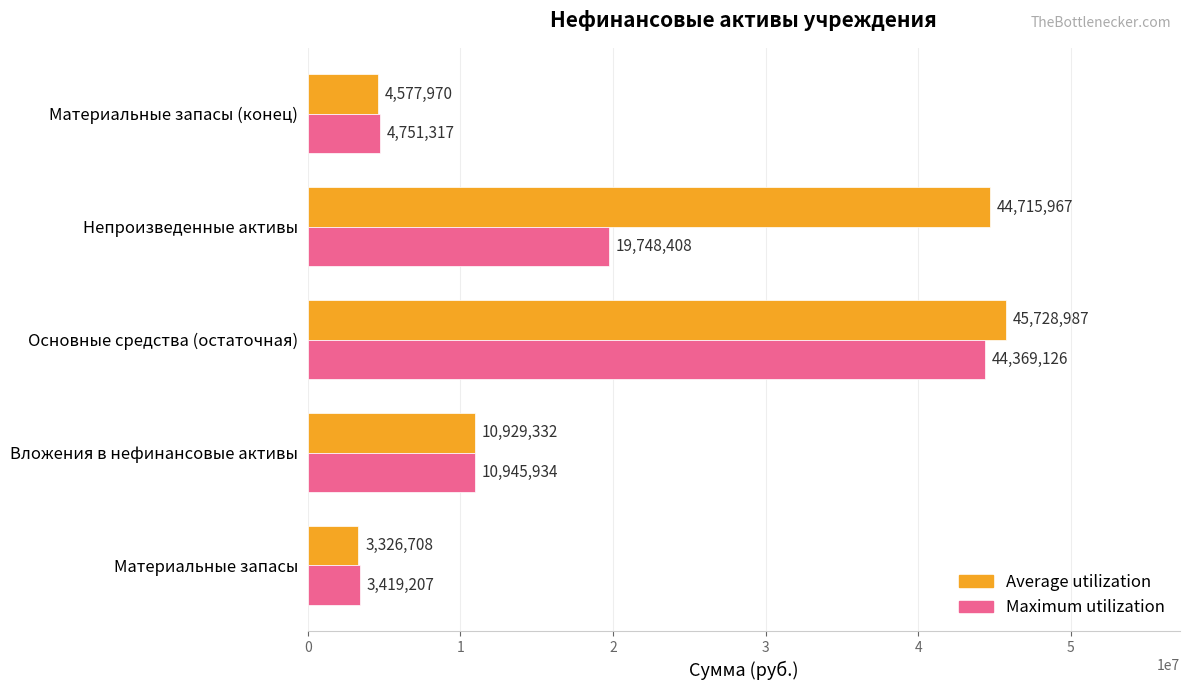

At how many categories does at least one series exceed 41145552?

2